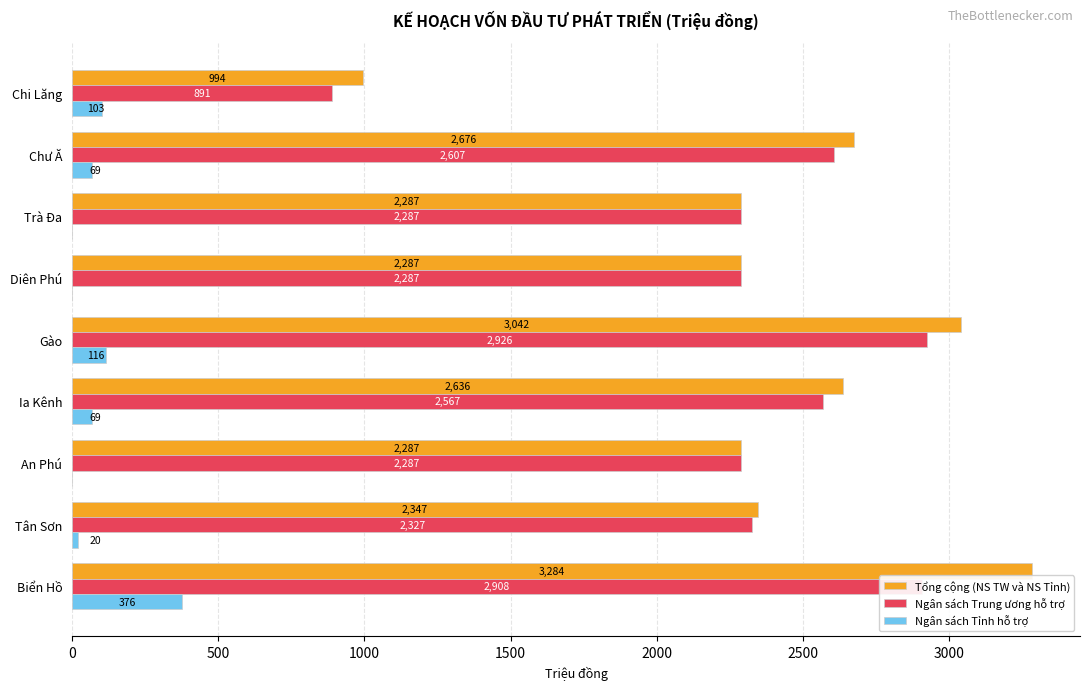

What is the sum of all Ngân sách Tỉnh hỗ trợ values?

753.0